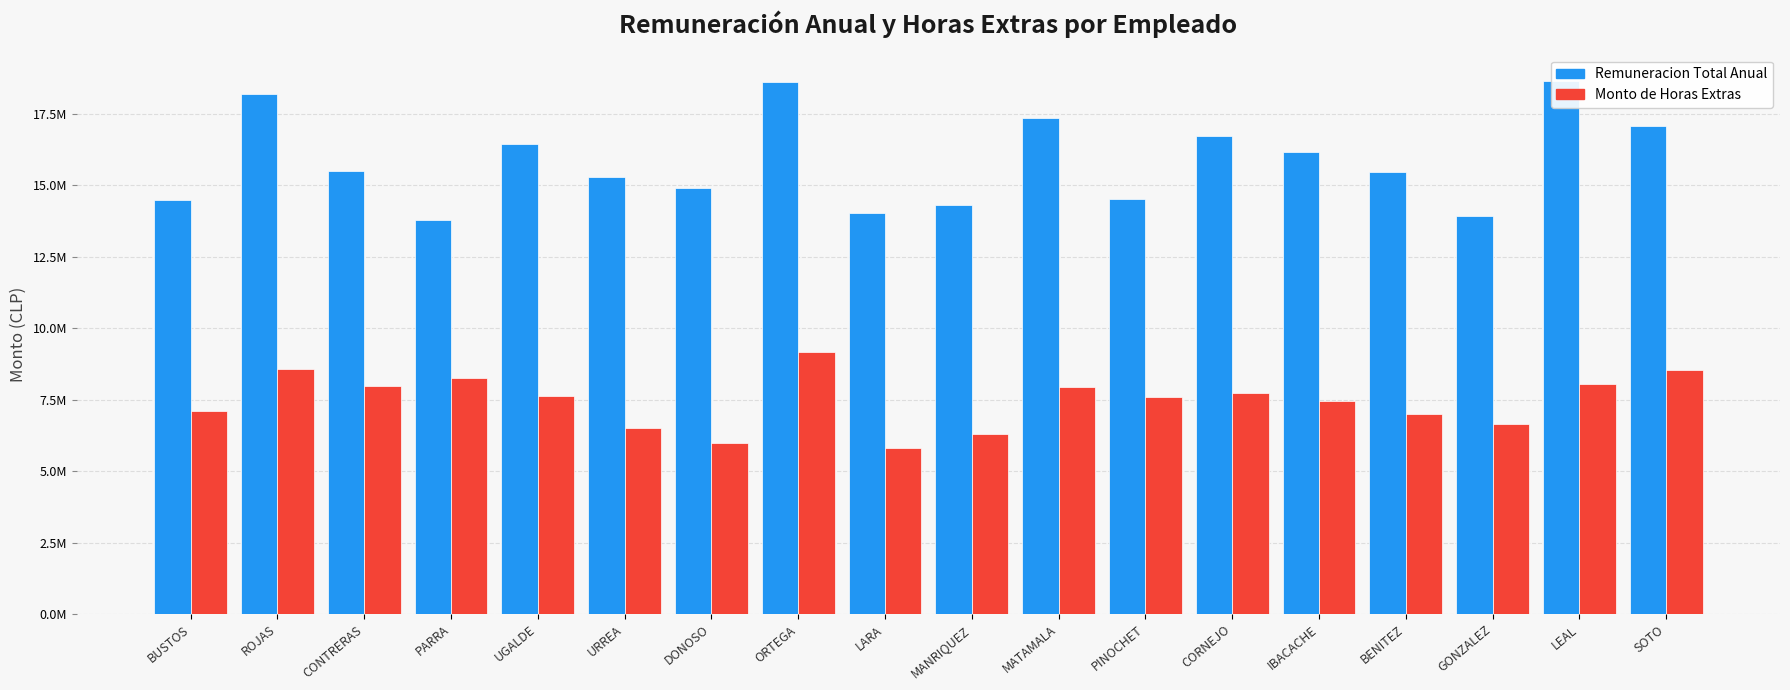

Rank the series by their average value, from lowest to highest.

Monto de Horas Extras, Remuneracion Total Anual